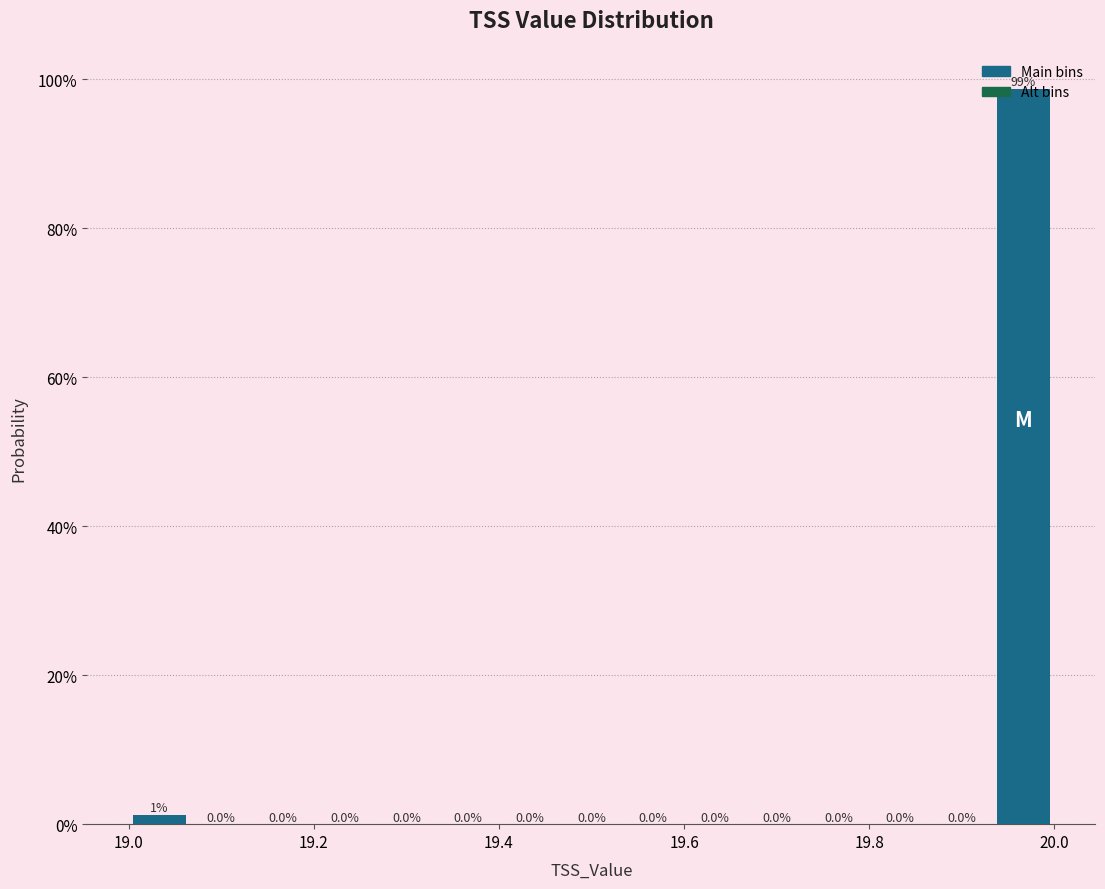

Around what value on the x-axis is the tallest bar? Give the approximate position of its centre, as read against the axis.

19.96